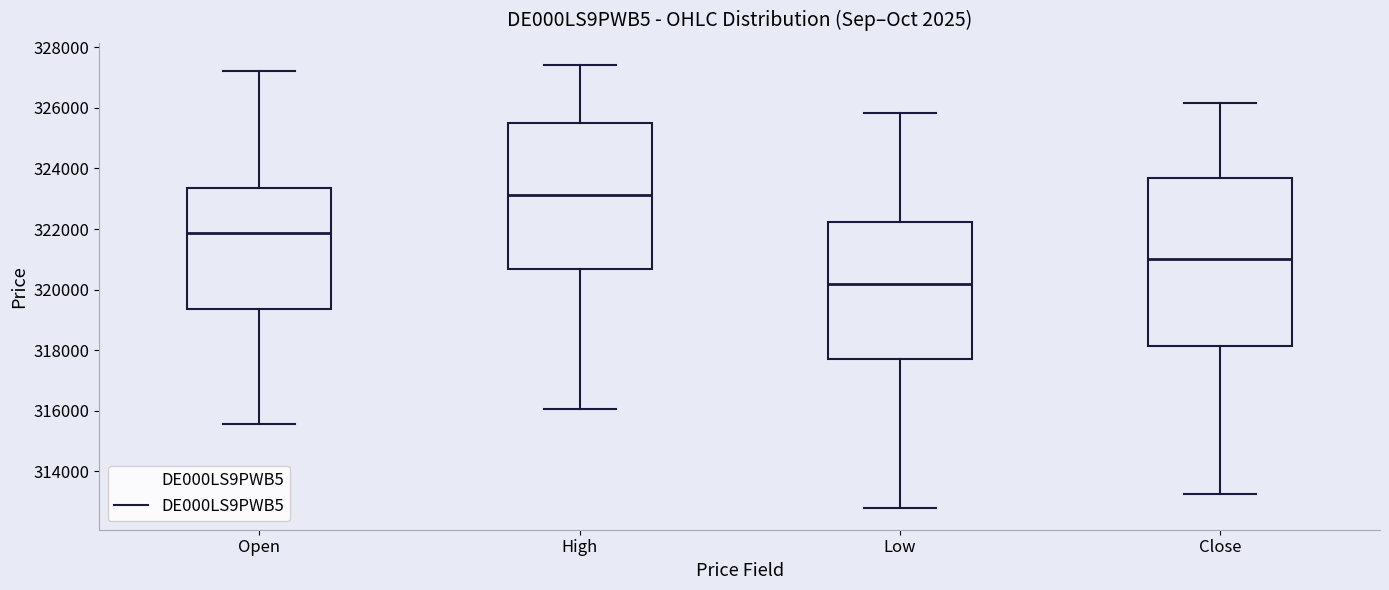

Reading left to right, transcribe this box plot: for each box, give where its median line is, the range the box spans, and where its two whiskers end, as read against the y-axis. The values are not printed on the chart, so give them approximately, as read against the axis.

Open: median 321800, box 319400 to 323400, whiskers 315600 to 327200
High: median 323200, box 320600 to 325400, whiskers 316000 to 327400
Low: median 320200, box 317800 to 322200, whiskers 312800 to 325800
Close: median 321000, box 318200 to 323800, whiskers 313200 to 326200